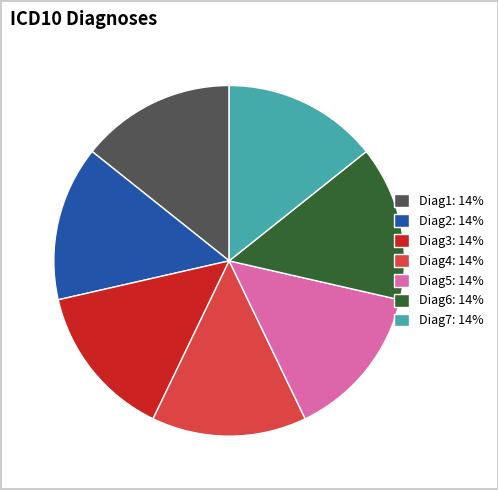

Is there any slice that represents more than half of the pie?

No